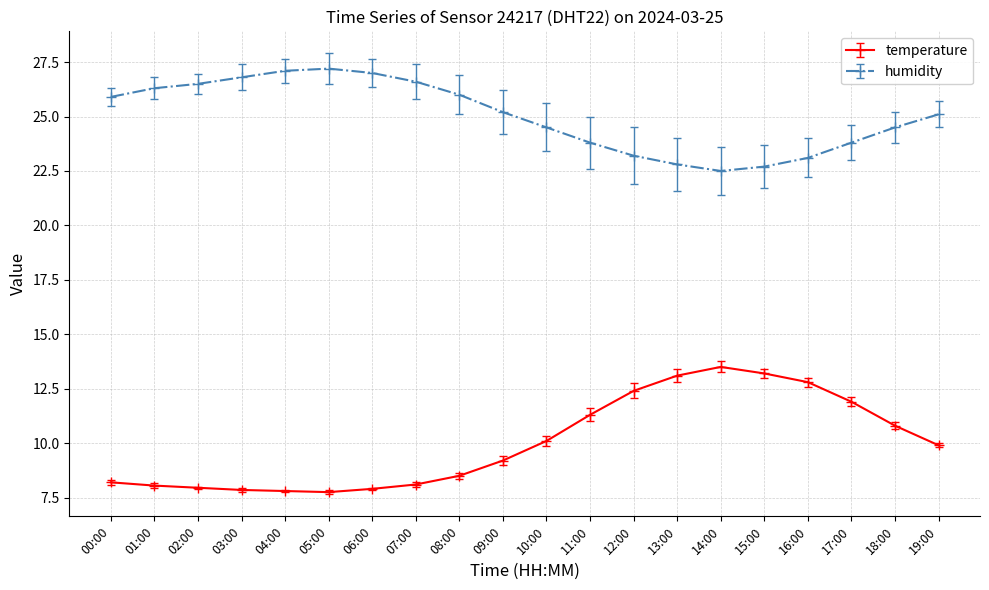

How many lines are shown in the chart?

2